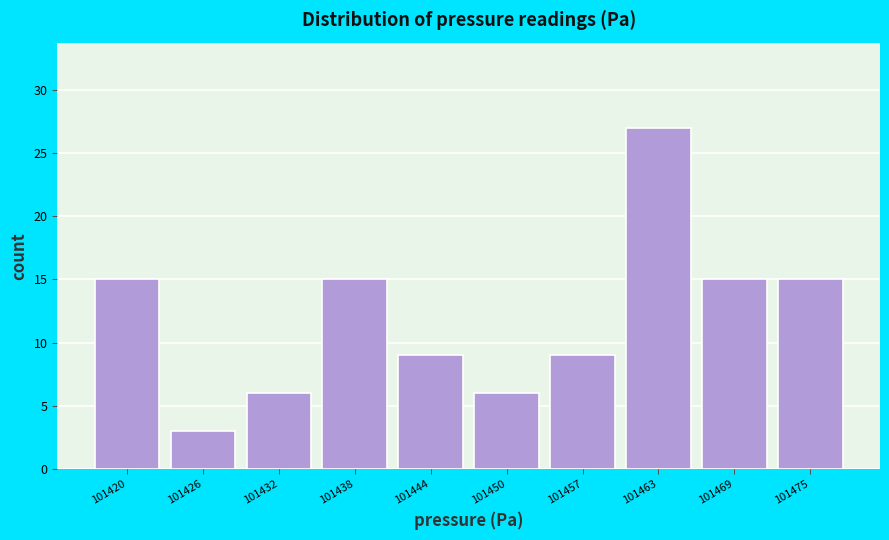

Reading left to right, list all the values displayed in this chart.

101420=15	101426=3	101432=6	101438=15	101444=9	101450=6	101457=9	101463=27	101469=15	101475=15